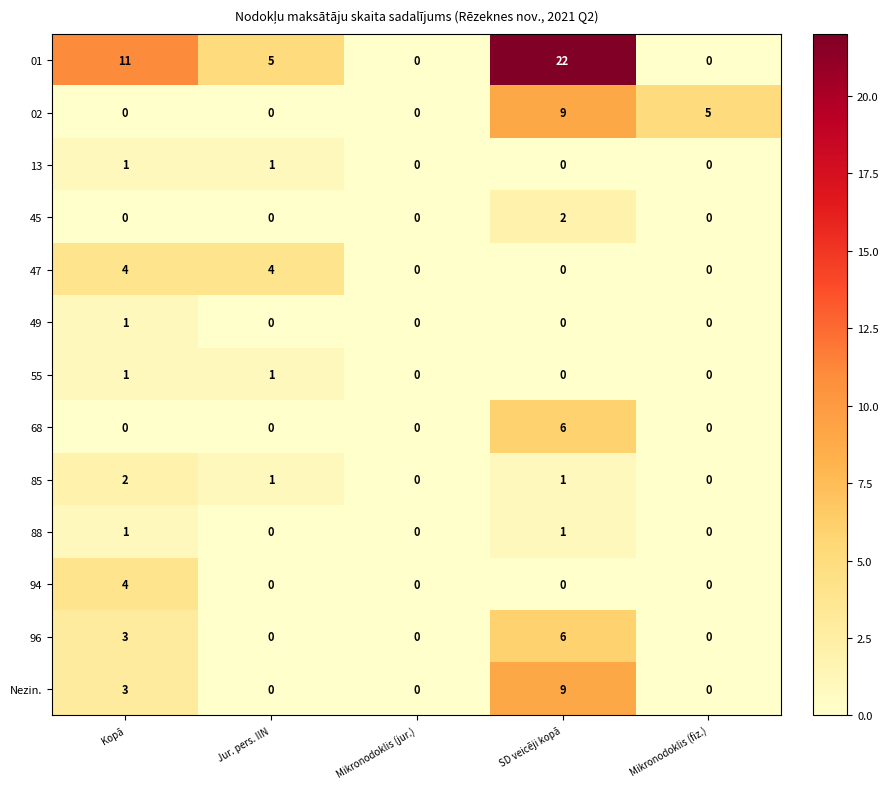

What is the sum of all 94 values?

4